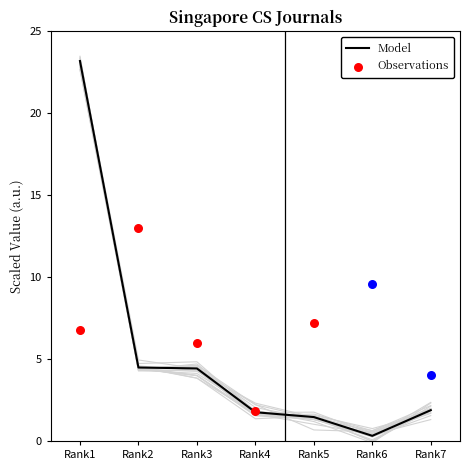

What is the change in value from Rank1 to Rank7?

-21.3